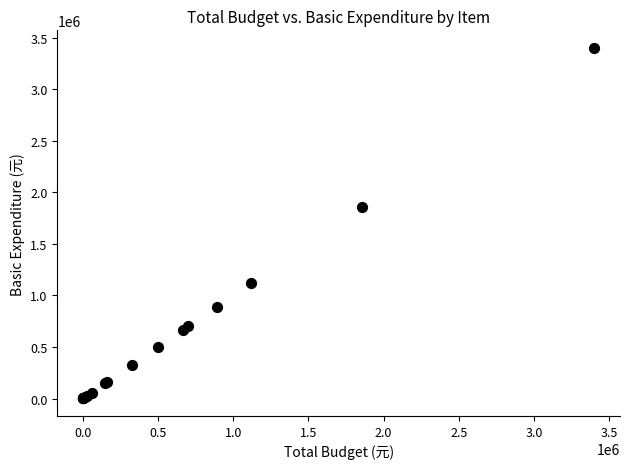

What Y value in the scatter plot is closest to 1701132?

1857108